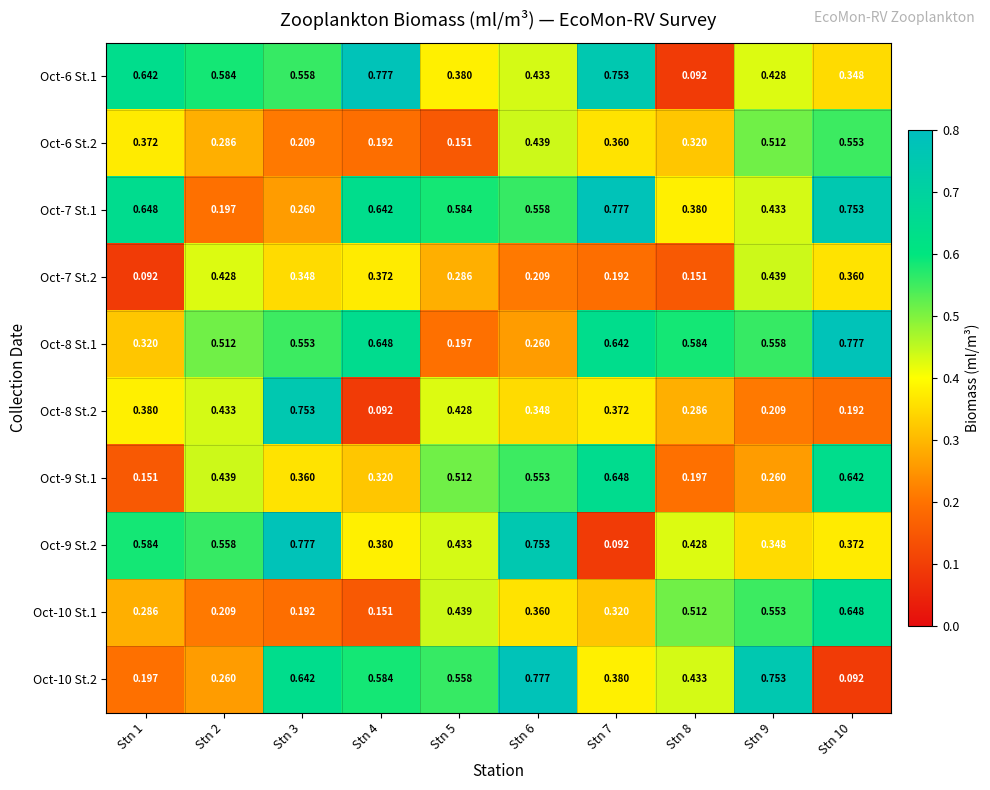

Which series has the largest range (max minus min)?

Oct-6 St.1